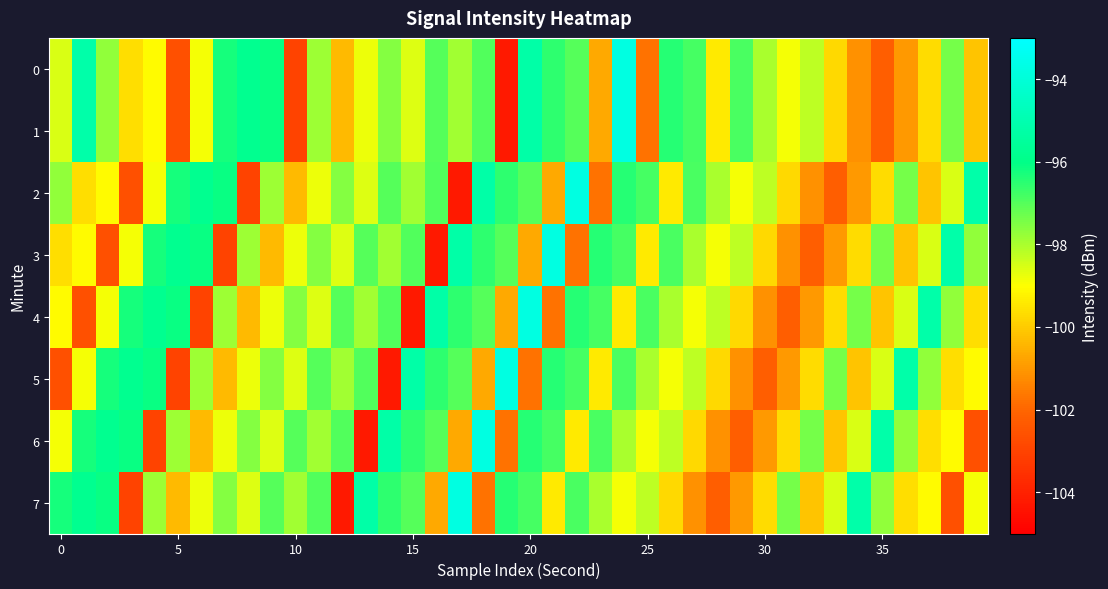

Reading left to right, what are all the values shown in this chart?

0: -98.6	-95.2	-97.7	-99.6	-99.1	-102.6	-98.9	-96.2	-95.8	-96.1	-103.0	-97.9	-100.3	-98.8	-97.5	-98.6	-97.0	-97.9	-97.0	-104.2	-95.2	-96.5	-97.0	-100.7	-93.8	-101.7	-96.5	-96.8	-99.4	-96.9	-98.0	-98.9	-98.2	-99.7	-101.1	-102.2	-101.0	-99.7	-97.4	-100.1
1: -98.6	-95.2	-97.7	-99.6	-99.1	-102.6	-98.9	-96.2	-95.8	-96.1	-103.0	-97.9	-100.3	-98.8	-97.5	-98.6	-97.0	-97.9	-97.0	-104.2	-95.2	-96.5	-97.0	-100.7	-93.8	-101.7	-96.5	-96.8	-99.4	-96.9	-98.0	-98.9	-98.2	-99.7	-101.1	-102.2	-101.0	-99.7	-97.4	-100.1
2: -97.7	-99.6	-99.1	-102.6	-98.9	-96.2	-95.8	-96.1	-103.0	-97.9	-100.3	-98.8	-97.5	-98.6	-97.0	-97.9	-97.0	-104.2	-95.2	-96.5	-97.0	-100.7	-93.8	-101.7	-96.5	-96.8	-99.4	-96.9	-98.0	-98.9	-98.2	-99.7	-101.1	-102.2	-101.0	-99.7	-97.4	-100.1	-98.6	-95.2
3: -99.6	-99.1	-102.6	-98.9	-96.2	-95.8	-96.1	-103.0	-97.9	-100.3	-98.8	-97.5	-98.6	-97.0	-97.9	-97.0	-104.2	-95.2	-96.5	-97.0	-100.7	-93.8	-101.7	-96.5	-96.8	-99.4	-96.9	-98.0	-98.9	-98.2	-99.7	-101.1	-102.2	-101.0	-99.7	-97.4	-100.1	-98.6	-95.2	-97.7
4: -99.1	-102.6	-98.9	-96.2	-95.8	-96.1	-103.0	-97.9	-100.3	-98.8	-97.5	-98.6	-97.0	-97.9	-97.0	-104.2	-95.2	-96.5	-97.0	-100.7	-93.8	-101.7	-96.5	-96.8	-99.4	-96.9	-98.0	-98.9	-98.2	-99.7	-101.1	-102.2	-101.0	-99.7	-97.4	-100.1	-98.6	-95.2	-97.7	-99.6
5: -102.6	-98.9	-96.2	-95.8	-96.1	-103.0	-97.9	-100.3	-98.8	-97.5	-98.6	-97.0	-97.9	-97.0	-104.2	-95.2	-96.5	-97.0	-100.7	-93.8	-101.7	-96.5	-96.8	-99.4	-96.9	-98.0	-98.9	-98.2	-99.7	-101.1	-102.2	-101.0	-99.7	-97.4	-100.1	-98.6	-95.2	-97.7	-99.6	-99.1
6: -98.9	-96.2	-95.8	-96.1	-103.0	-97.9	-100.3	-98.8	-97.5	-98.6	-97.0	-97.9	-97.0	-104.2	-95.2	-96.5	-97.0	-100.7	-93.8	-101.7	-96.5	-96.8	-99.4	-96.9	-98.0	-98.9	-98.2	-99.7	-101.1	-102.2	-101.0	-99.7	-97.4	-100.1	-98.6	-95.2	-97.7	-99.6	-99.1	-102.6
7: -96.2	-95.8	-96.1	-103.0	-97.9	-100.3	-98.8	-97.5	-98.6	-97.0	-97.9	-97.0	-104.2	-95.2	-96.5	-97.0	-100.7	-93.8	-101.7	-96.5	-96.8	-99.4	-96.9	-98.0	-98.9	-98.2	-99.7	-101.1	-102.2	-101.0	-99.7	-97.4	-100.1	-98.6	-95.2	-97.7	-99.6	-99.1	-102.6	-98.9